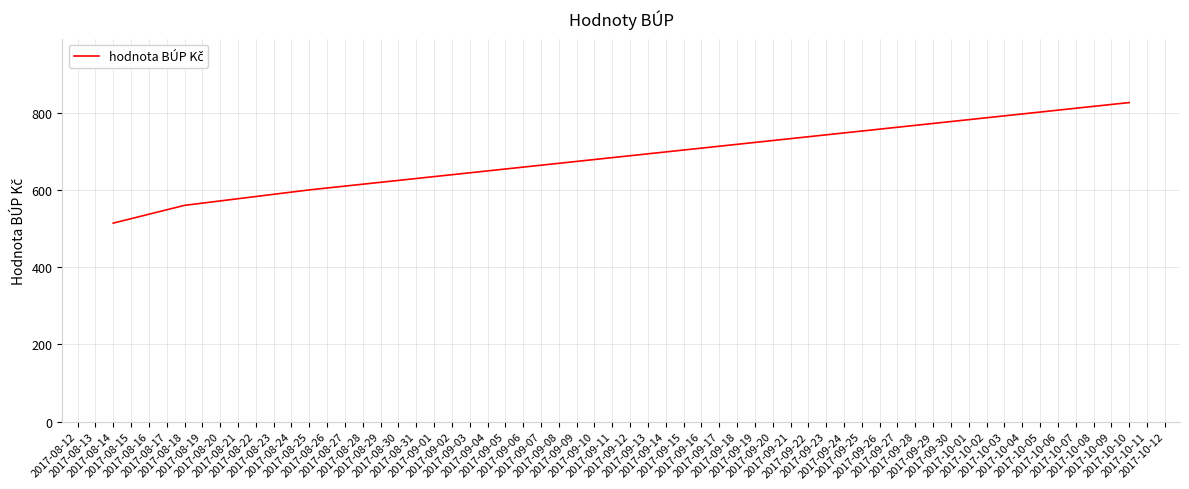

At which label is the value closest to 670?

2017-08-25